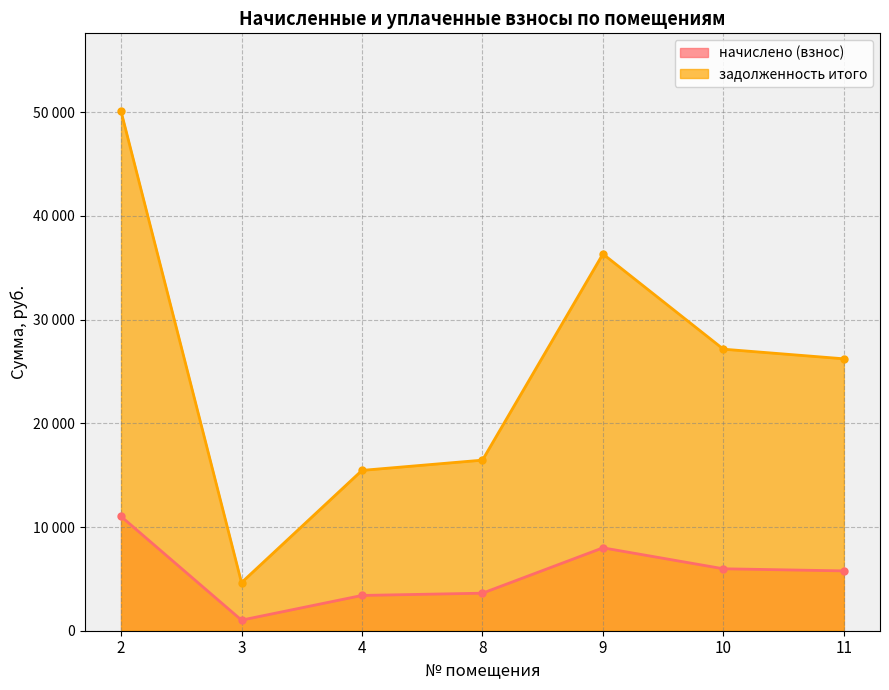

What is the minimum value shown in the chart?

1020.6